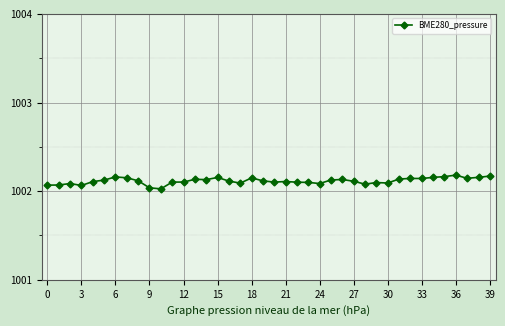

True or false: the data has more than 1 interior local peaks.

True